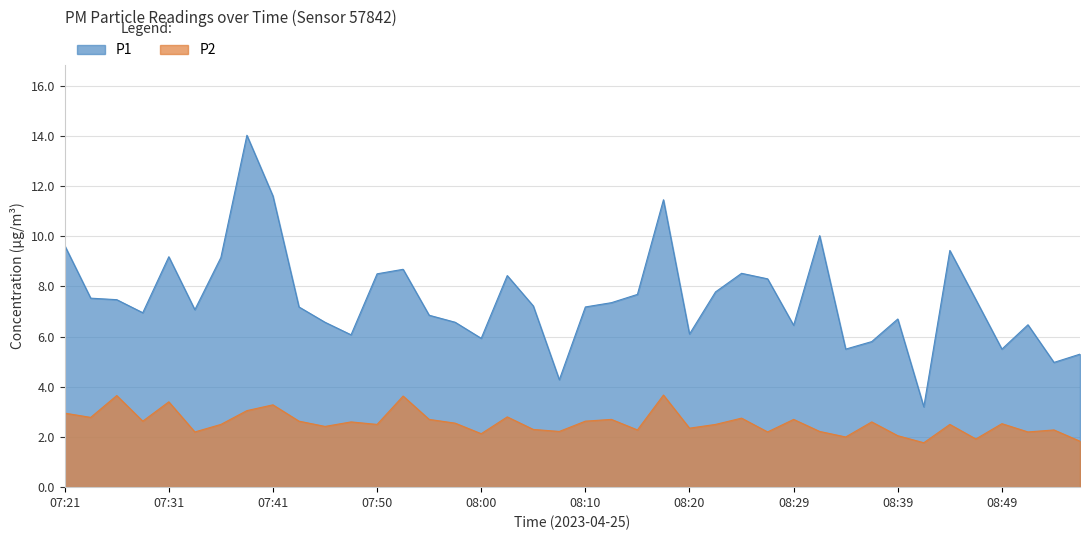

Which series has the largest total across all categories?

P1